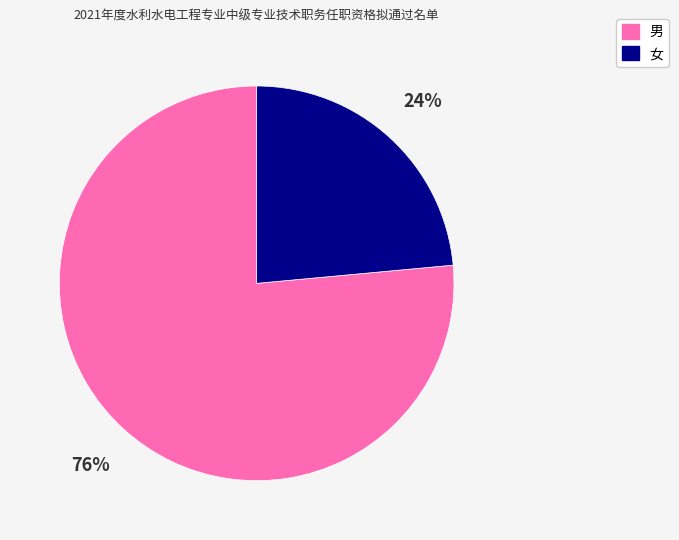

True or false: 男 accounts for 76% of the total.

True